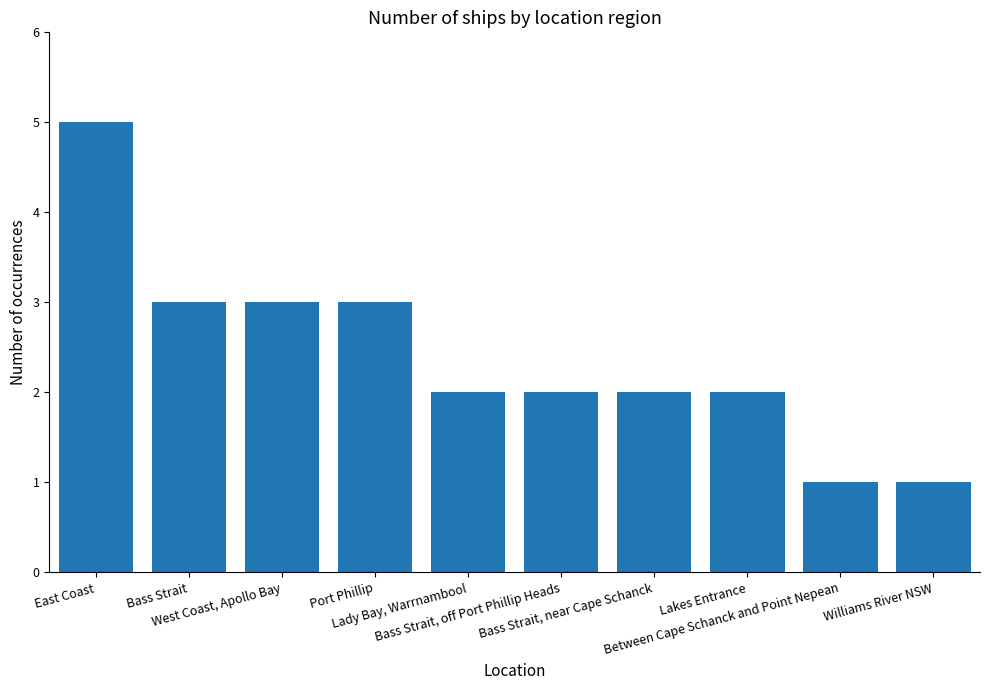

What is the maximum value shown in the chart?

5